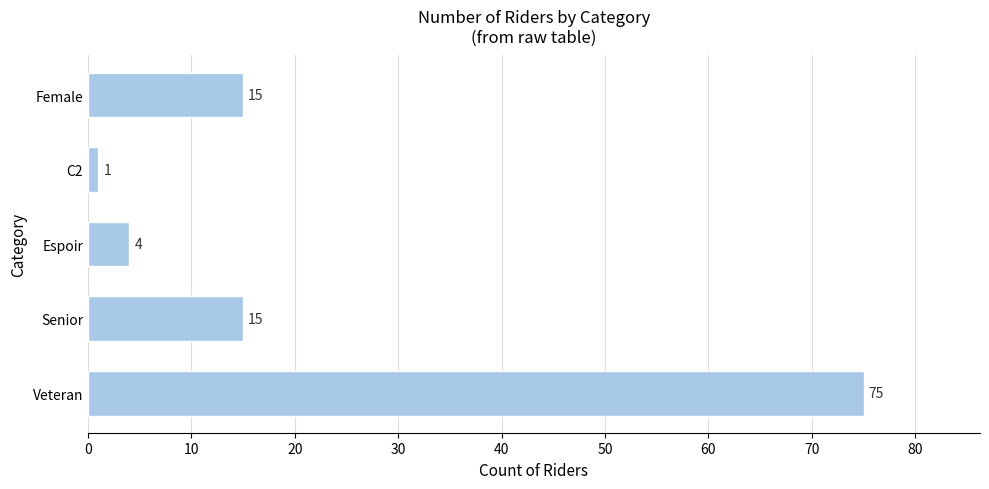

What is the average value?

22